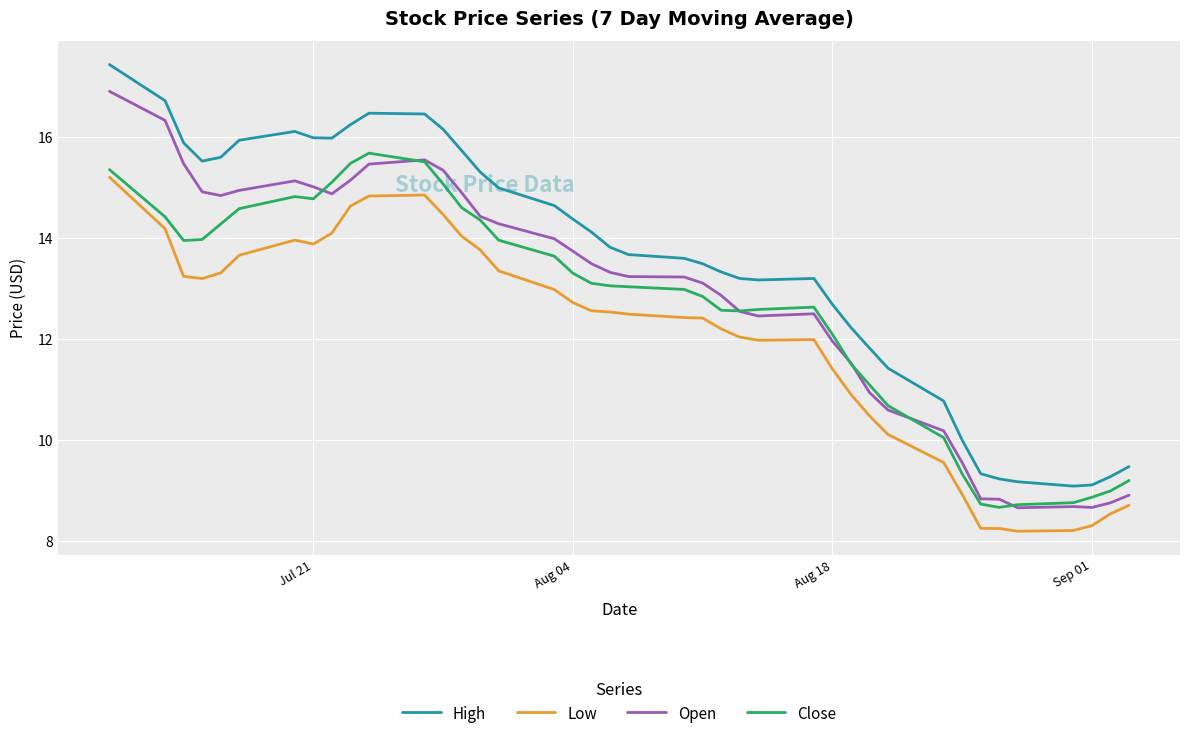

In Low, how many points are higher than both neighbors (excluding endpoints)?

3